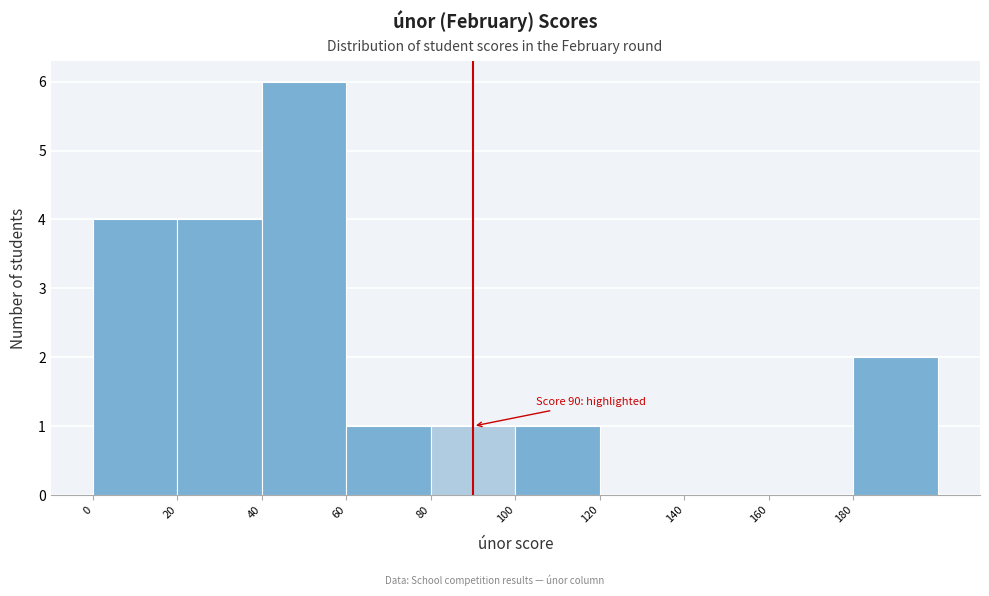

Over which range of the x-axis is the bar tallest?

40 to 60